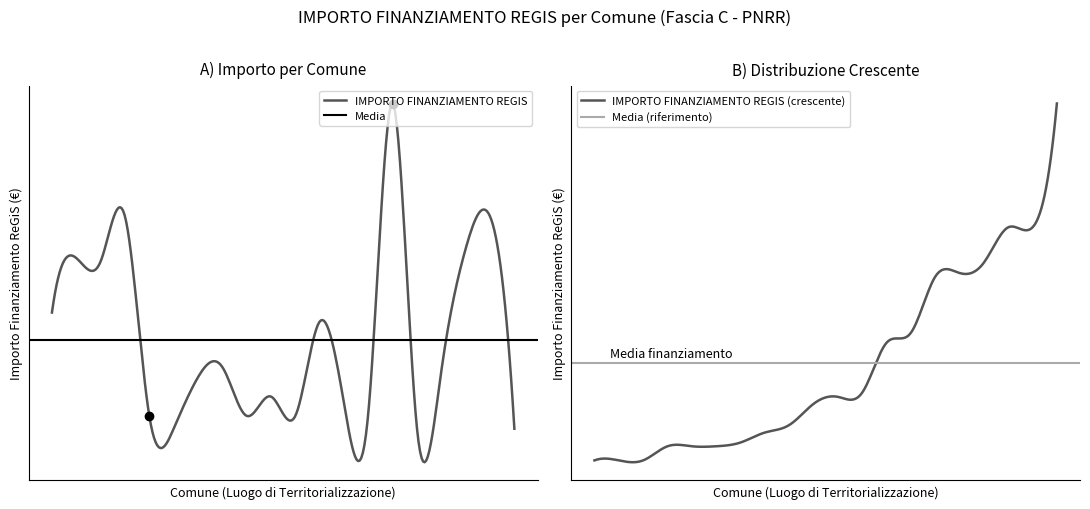

What is the label of the 14th point from the right?

RODERO